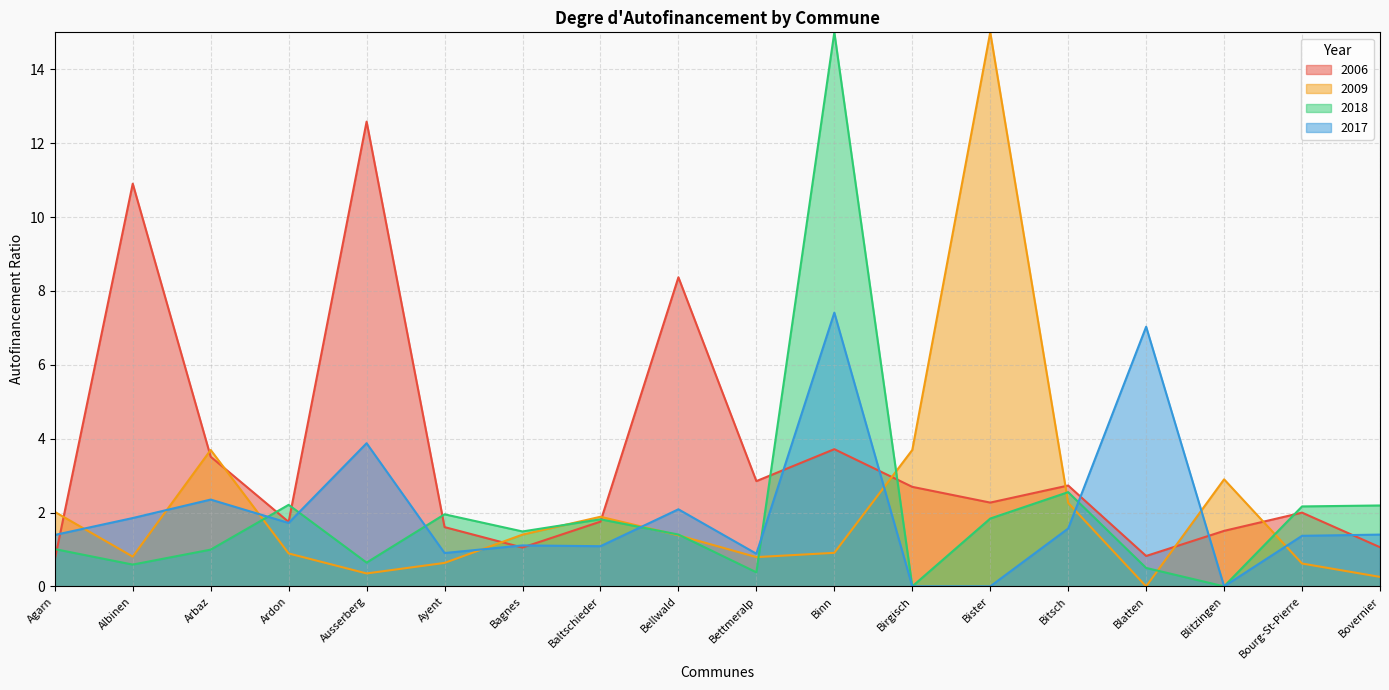

Rank the categories by 2006 value from lowest to highest.

Agarn, Blatten, Bagnes, Bovernier, Blitzingen, Ayent, Ardon, Baltschieder, Bourg-St-Pierre, Bister, Birgisch, Bitsch, Bettmeralp, Arbaz, Binn, Bellwald, Albinen, Ausserberg